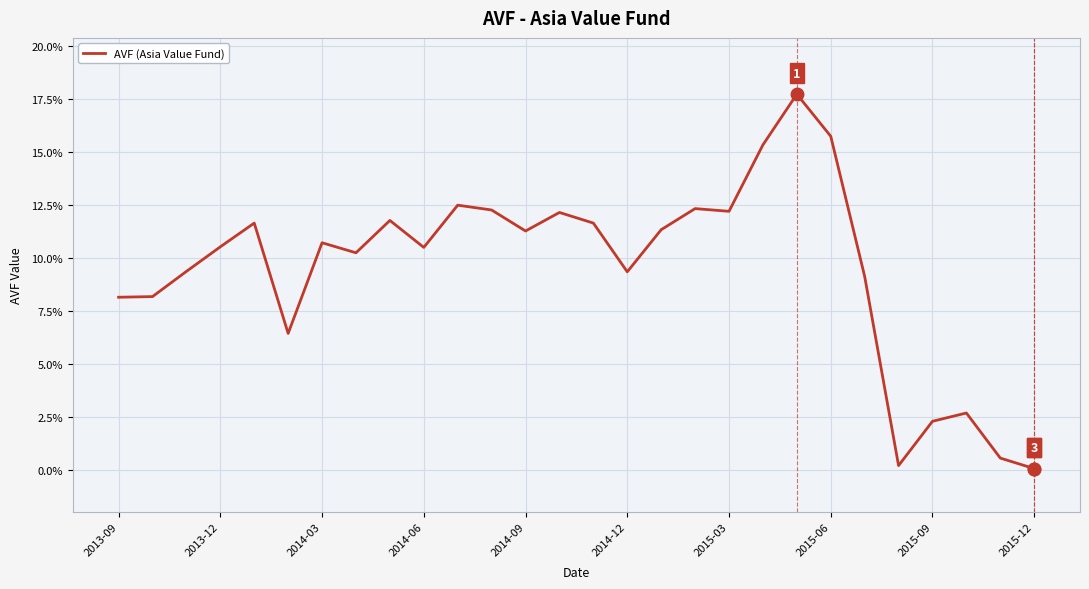

Does the chart display data point markers on the line(s)?

No